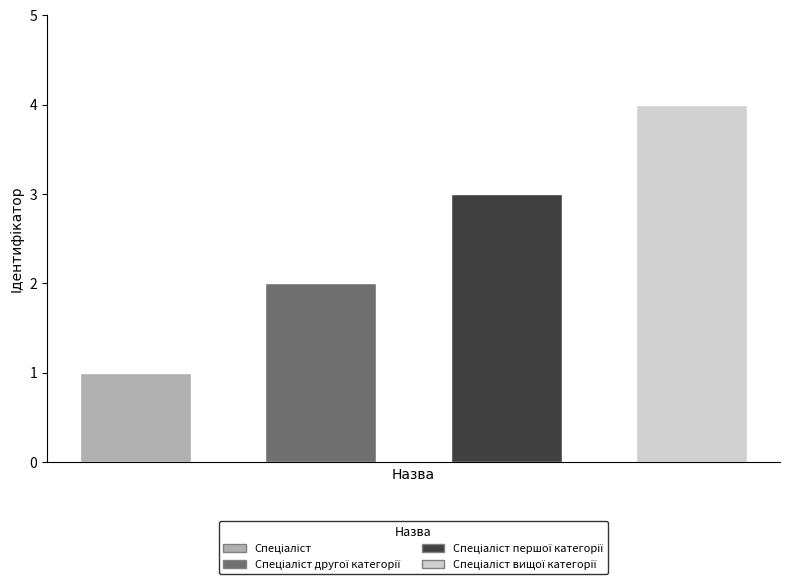

How many values exceed 3?

1